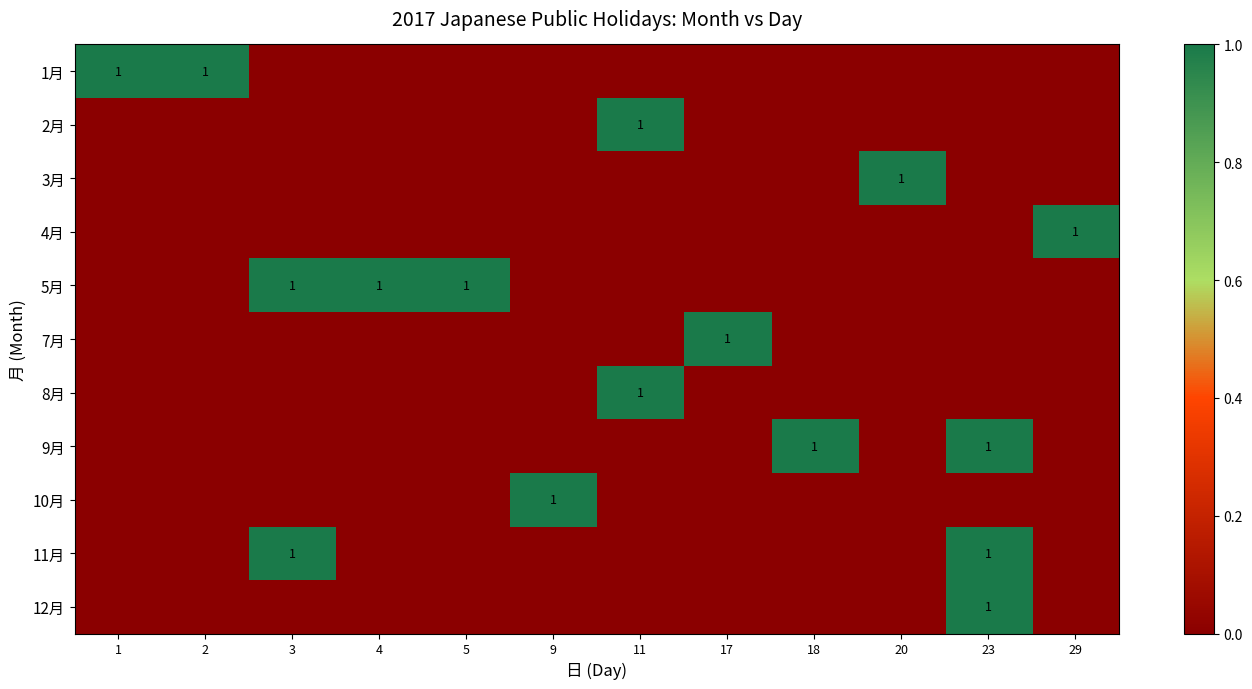

What is the greatest value displayed?

1